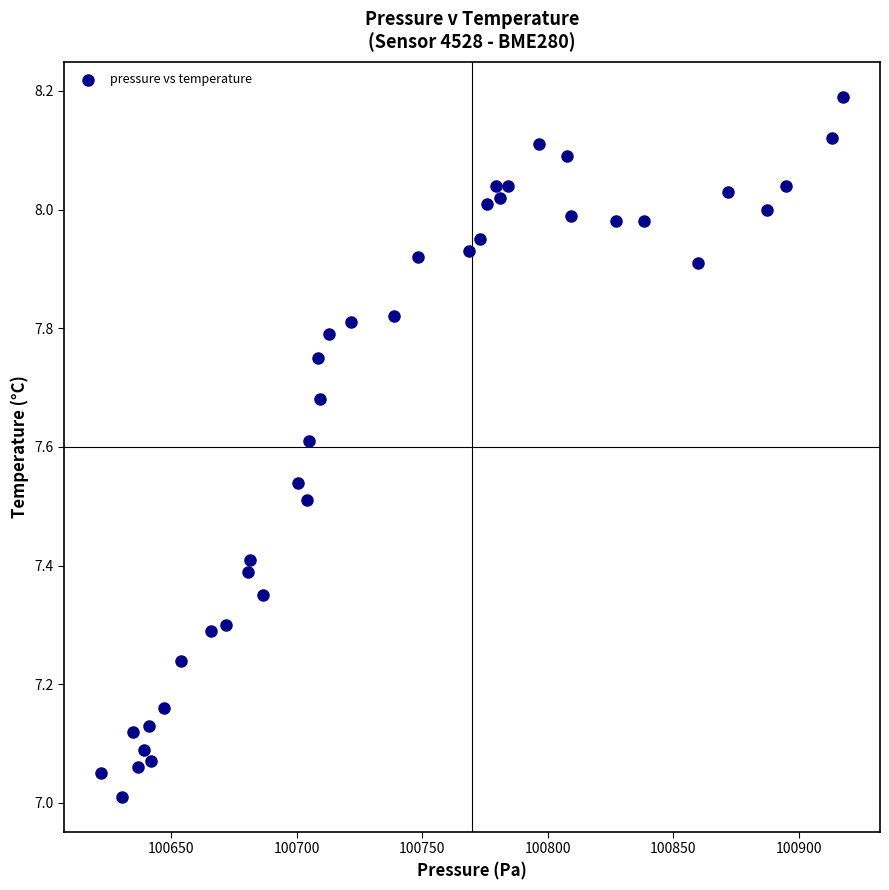

What is the range of Y values (max minus min)?

1.2